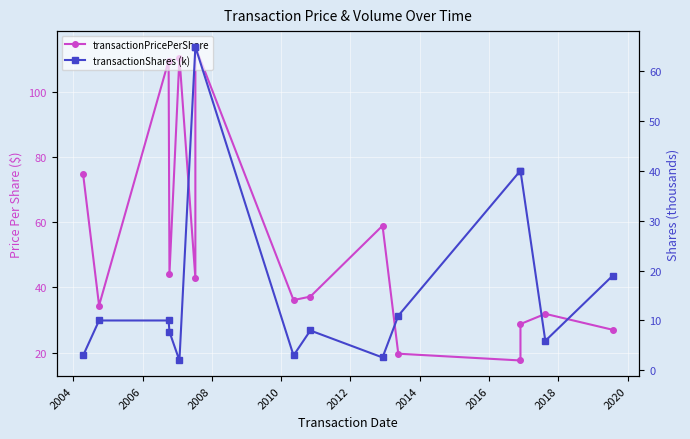

What is the sum of all transactionShares (k) values?

291.7